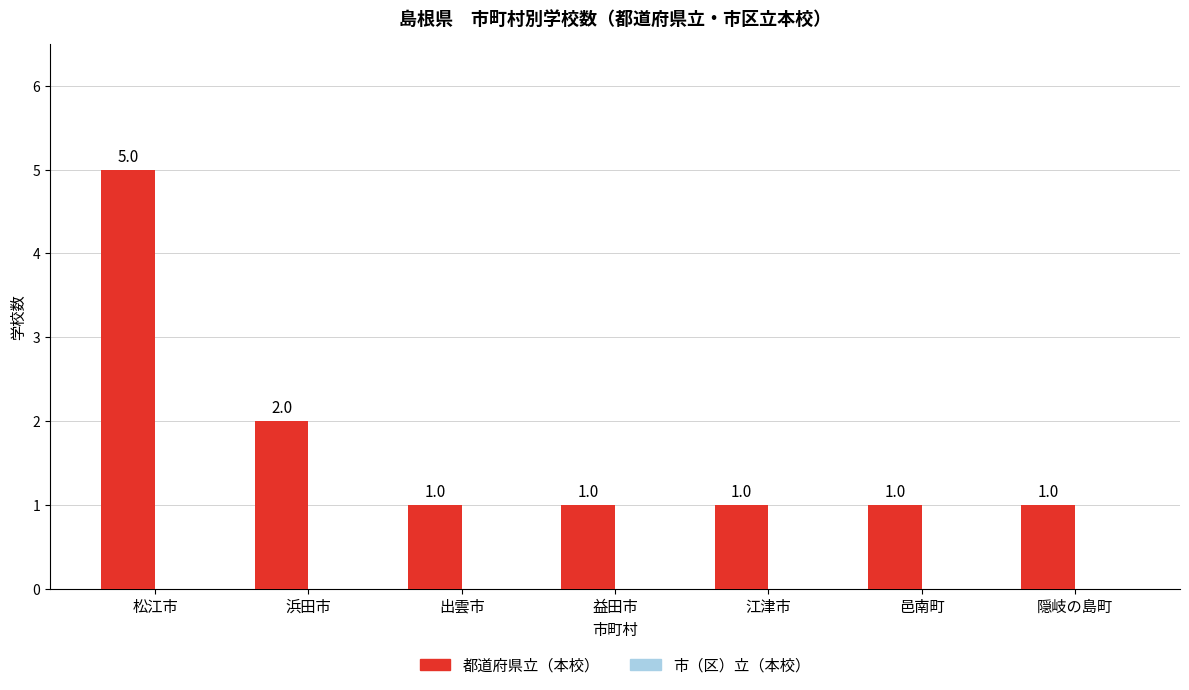

Reading left to right, transcribe all the data shown in this chart.

5	2	1	1	1	1	1